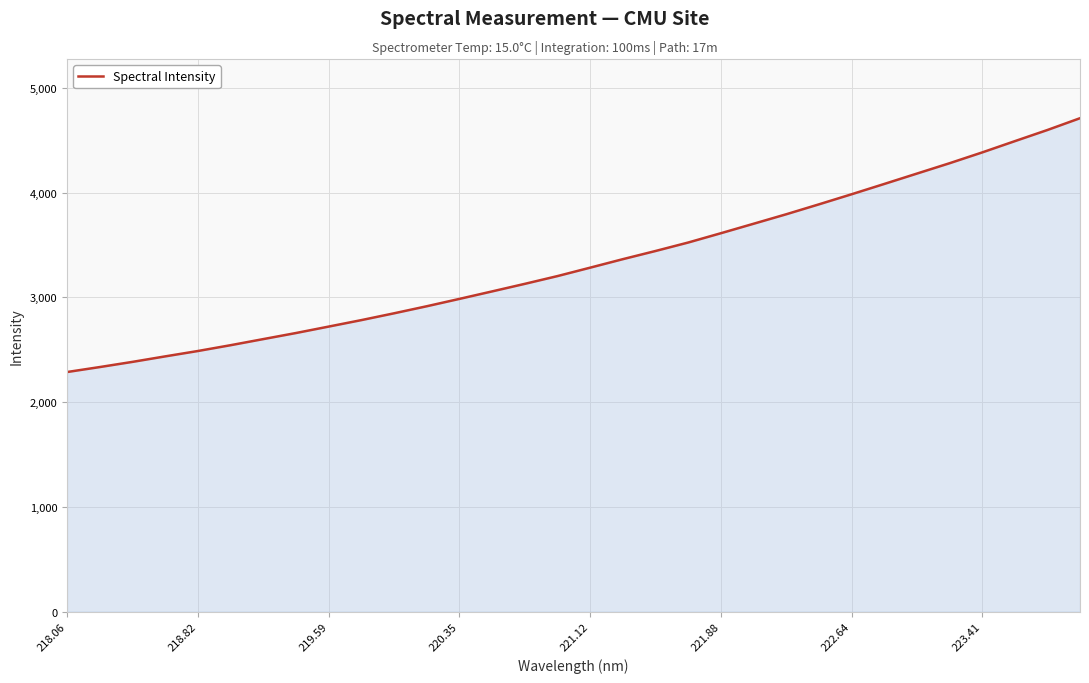

What is the smallest value displayed?

2286.7